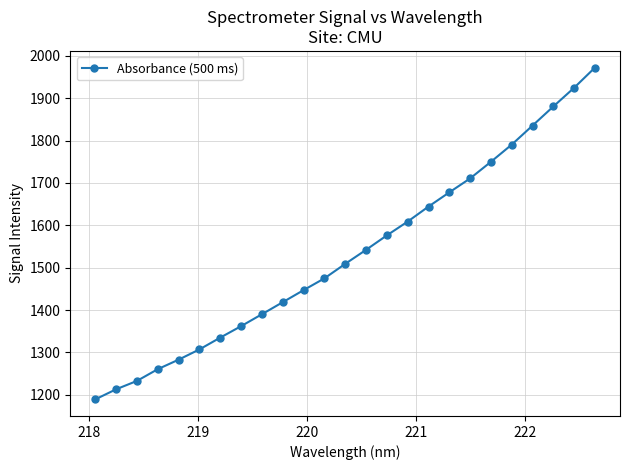

What is the average value?

1533.4